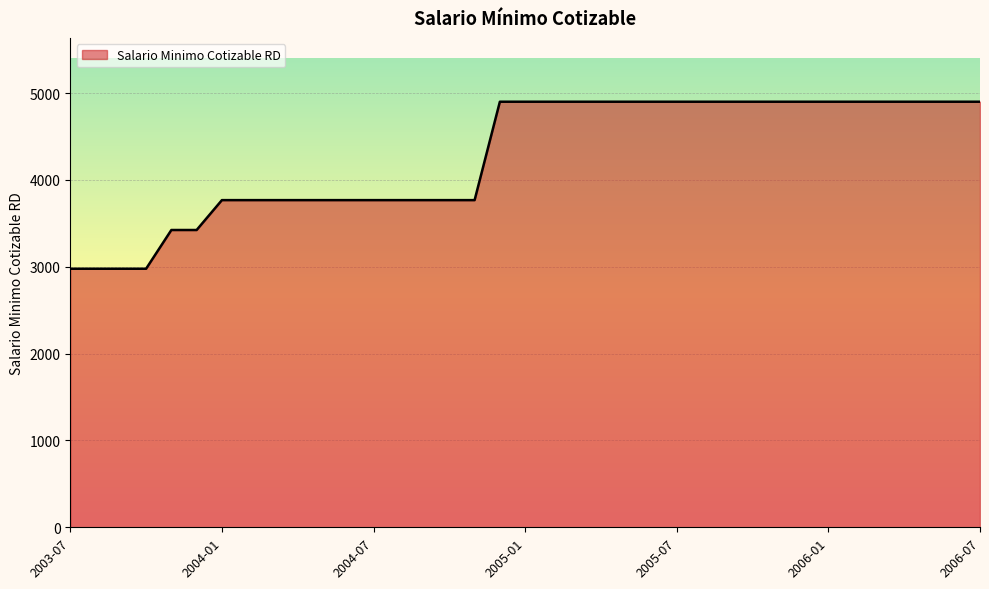

What is the greatest value displayed?

4900